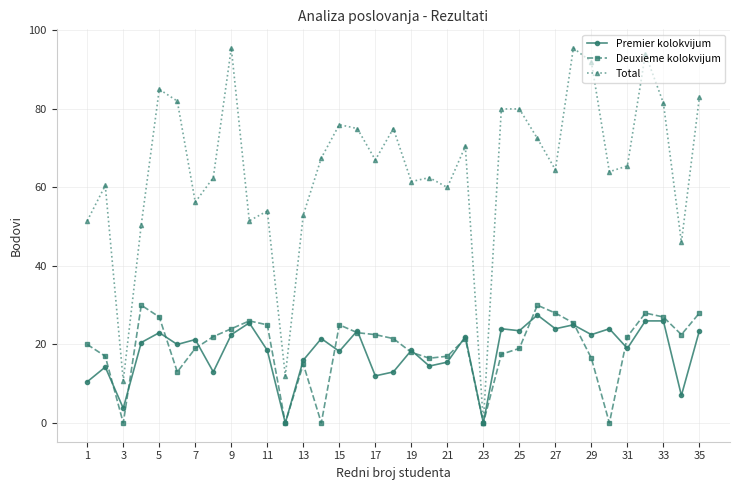

Is this an area chart (filled region under the line)?

No